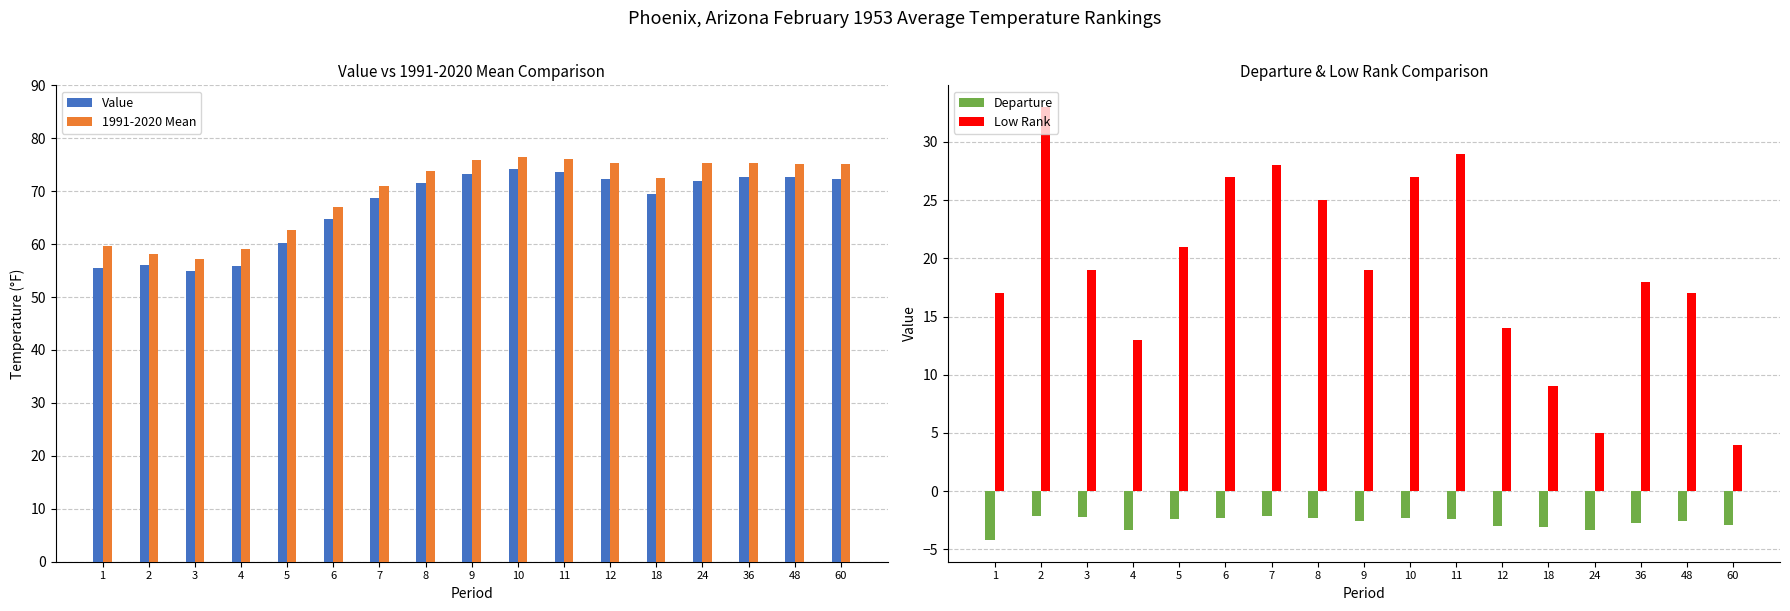

How many values in the Low Rank series are below 19?

8